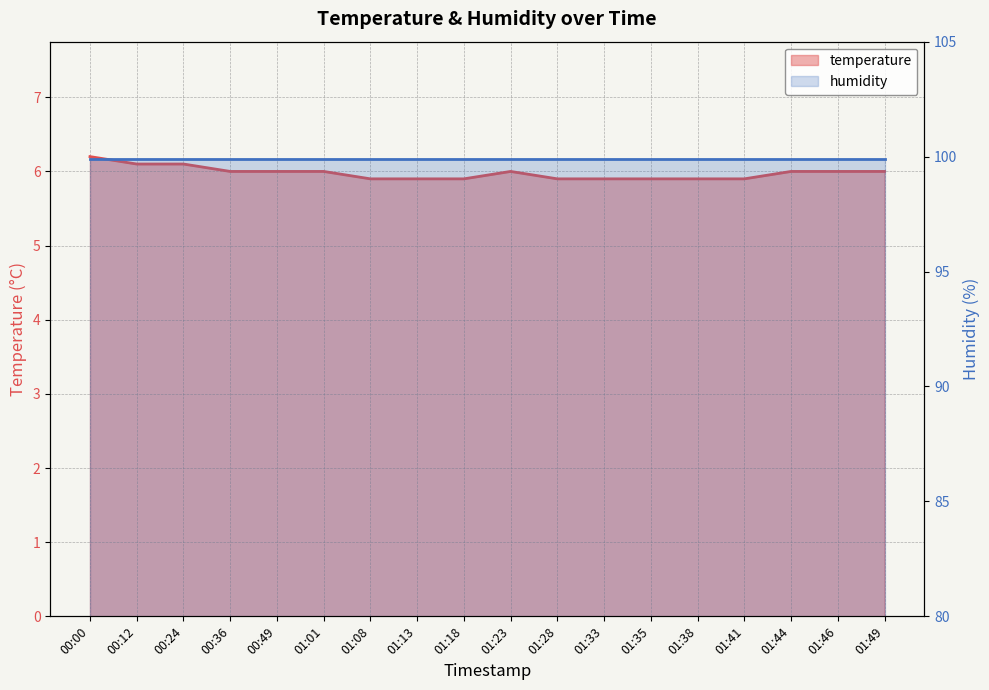

The chart shows a value of 2.7 at 01:23. True or false?

False